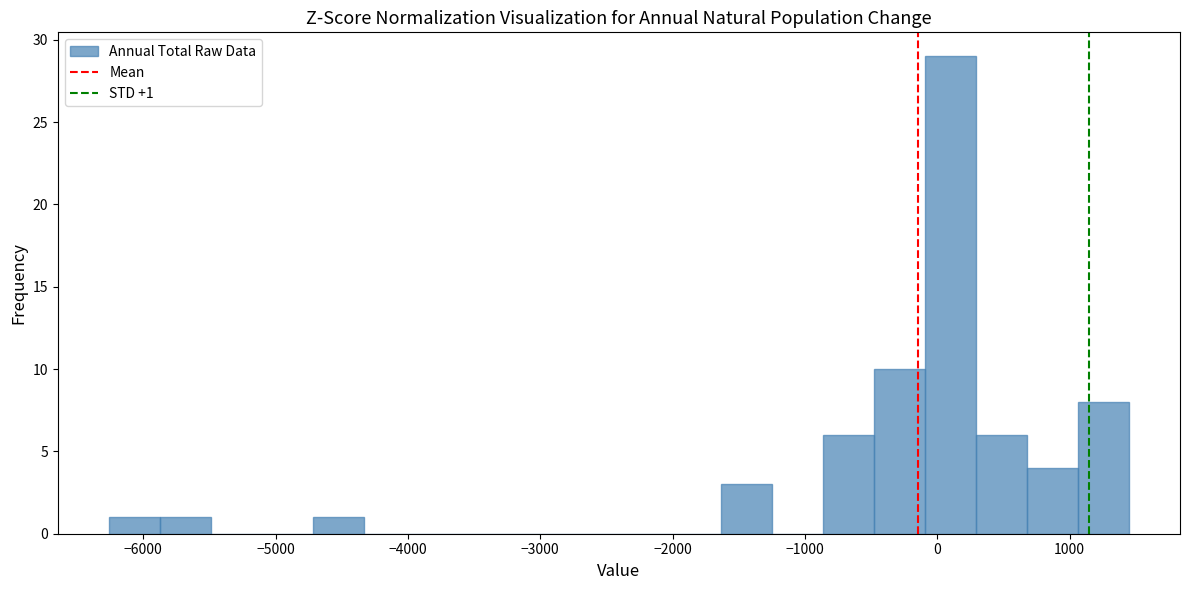

Around what value on the x-axis is the tallest bar? Give the approximate position of its centre, as read against the axis.

100